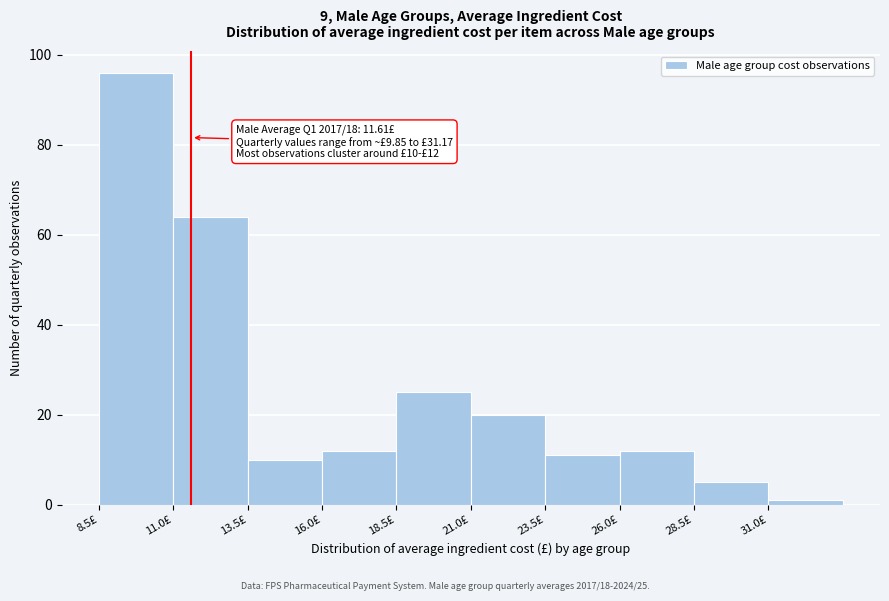

Which range on the x-axis has the tallest bar?

8.5 to 11.0